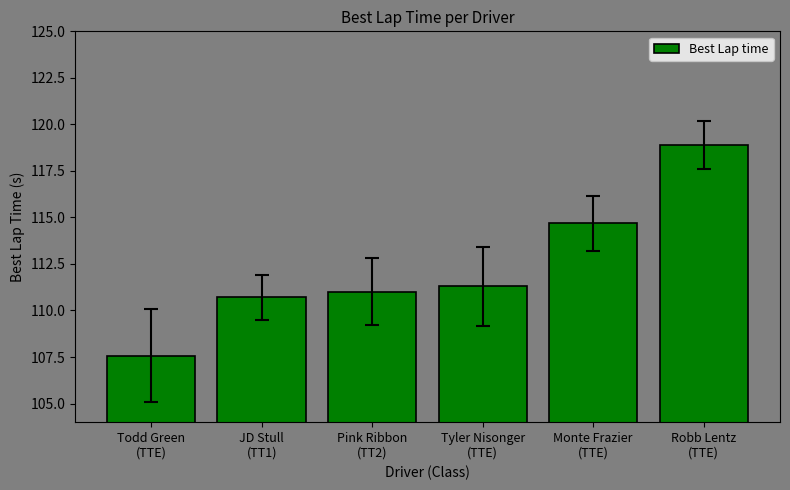

Are the bars grouped side by side (vs. stacked)?

No